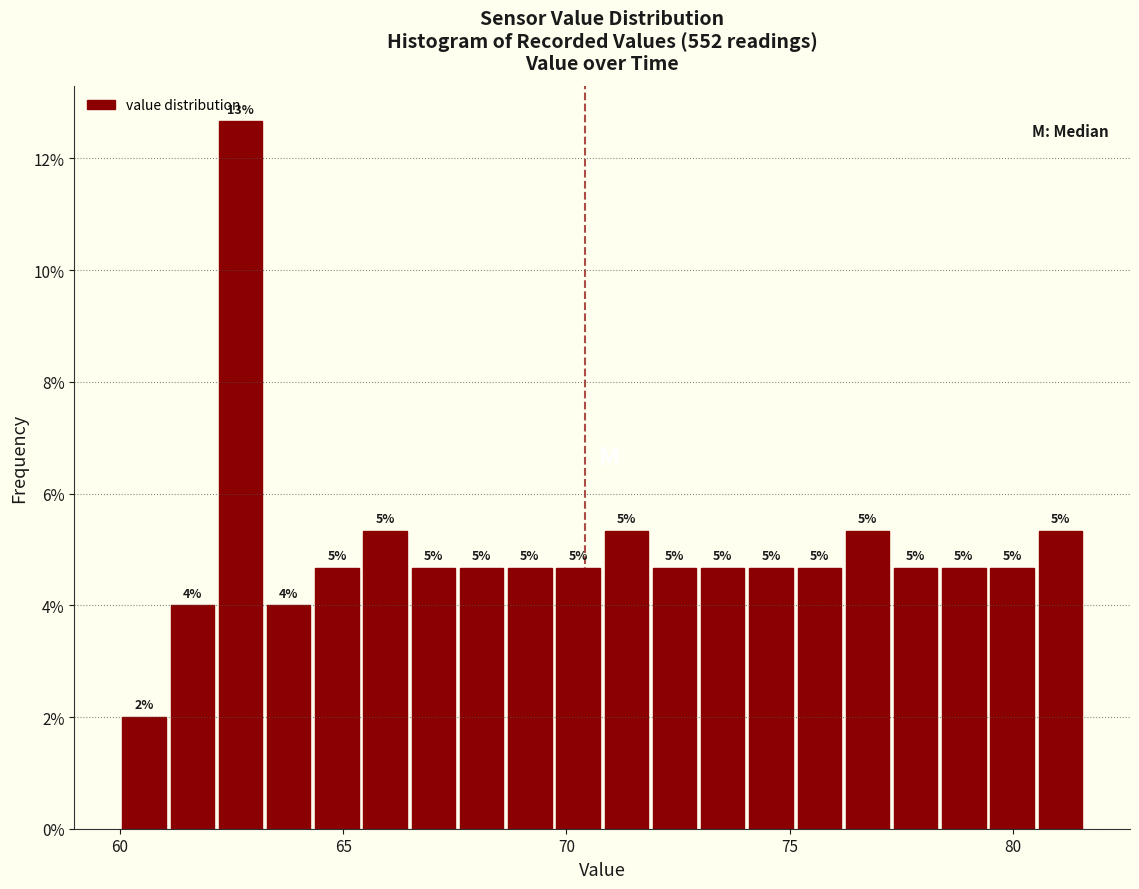

Around what value on the x-axis is the tallest bar? Give the approximate position of its centre, as read against the axis.

62.5